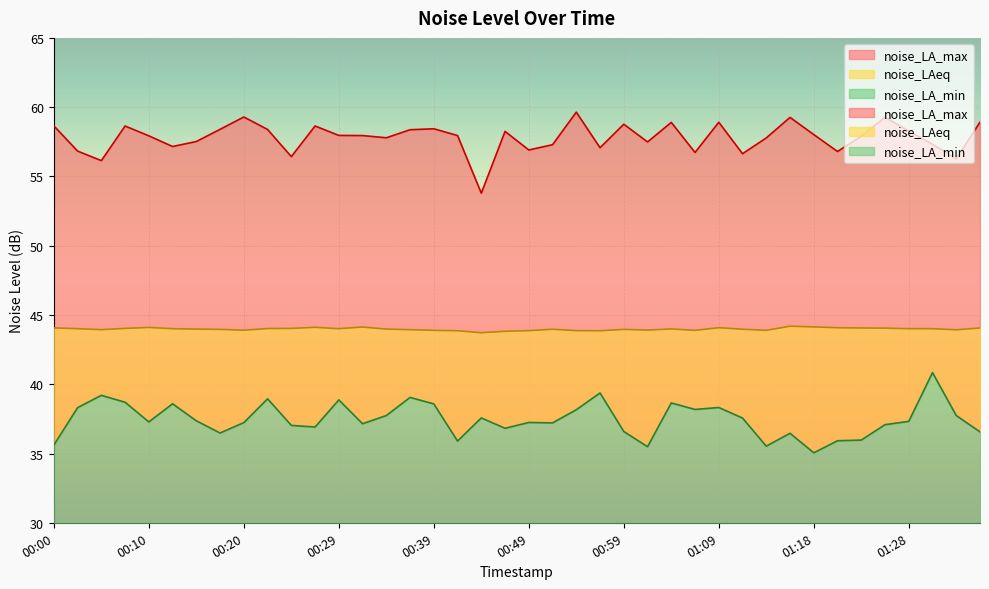

What is the smallest value displayed?

35.0